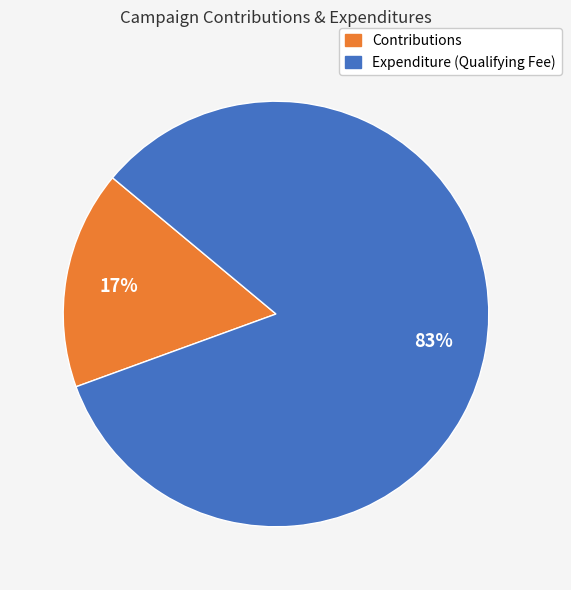

To the nearest percent, what is the average slice percentage?

50%